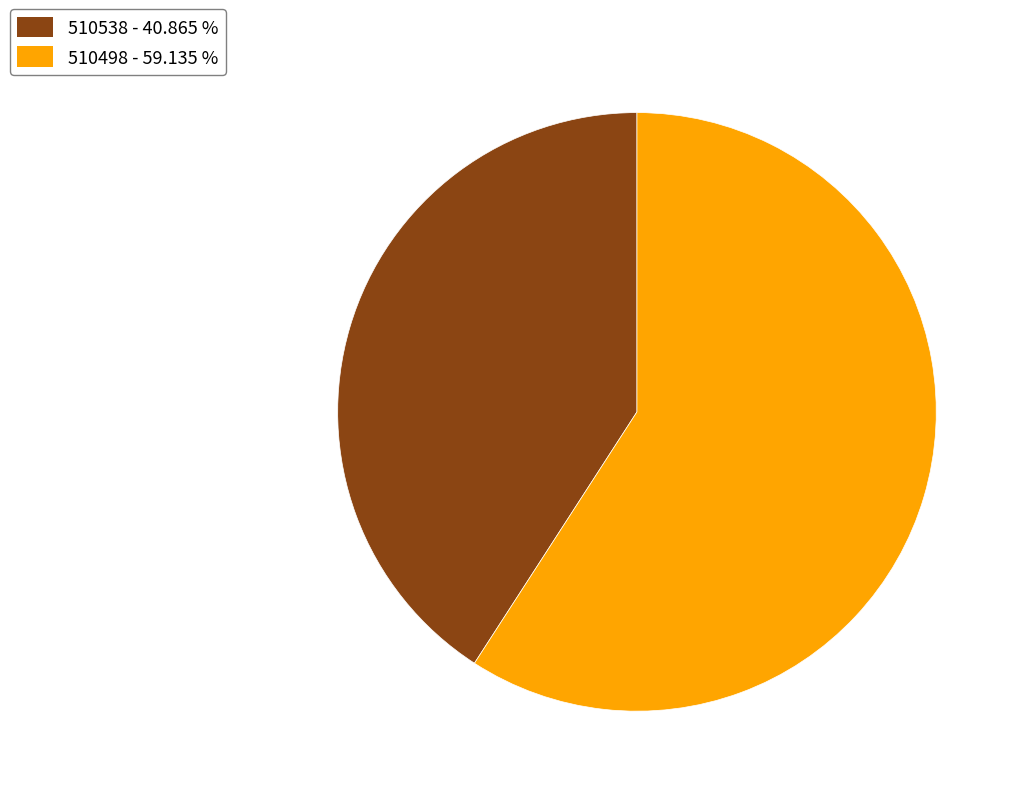

Which slice is the largest?

510498